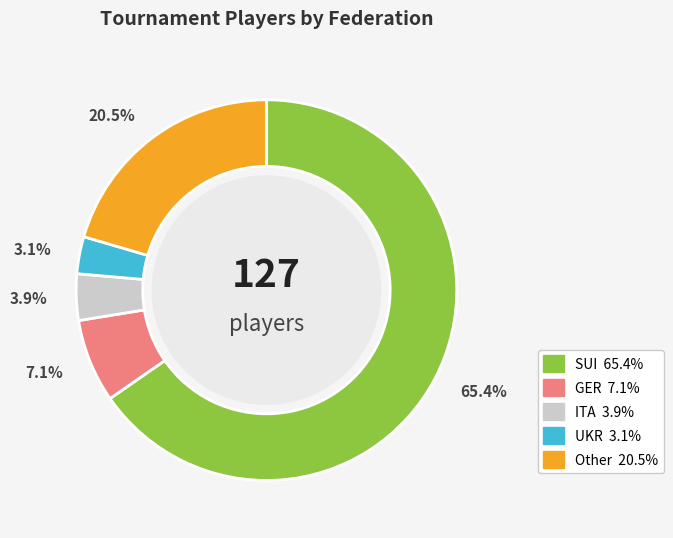

How many segments does this pie chart have?

5